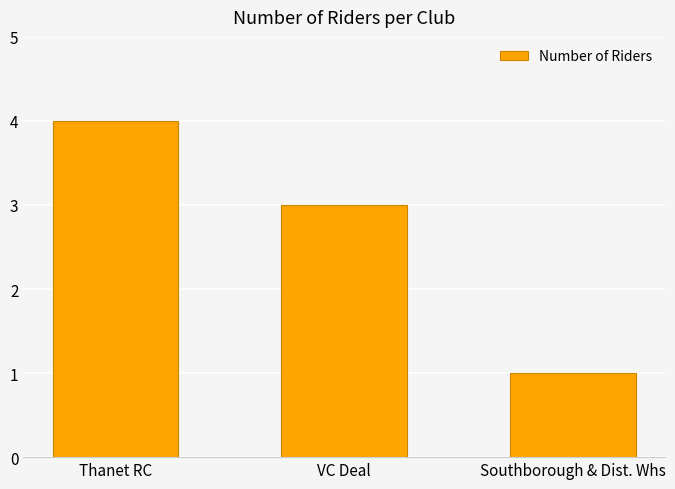

What is the difference between the values at VC Deal and Southborough & Dist. Whs?

2